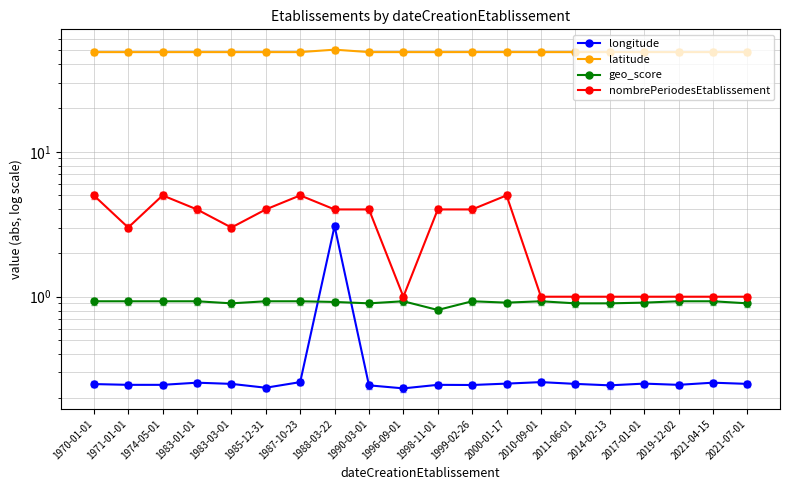

True or false: geo_score and latitude intersect in this chart.

False